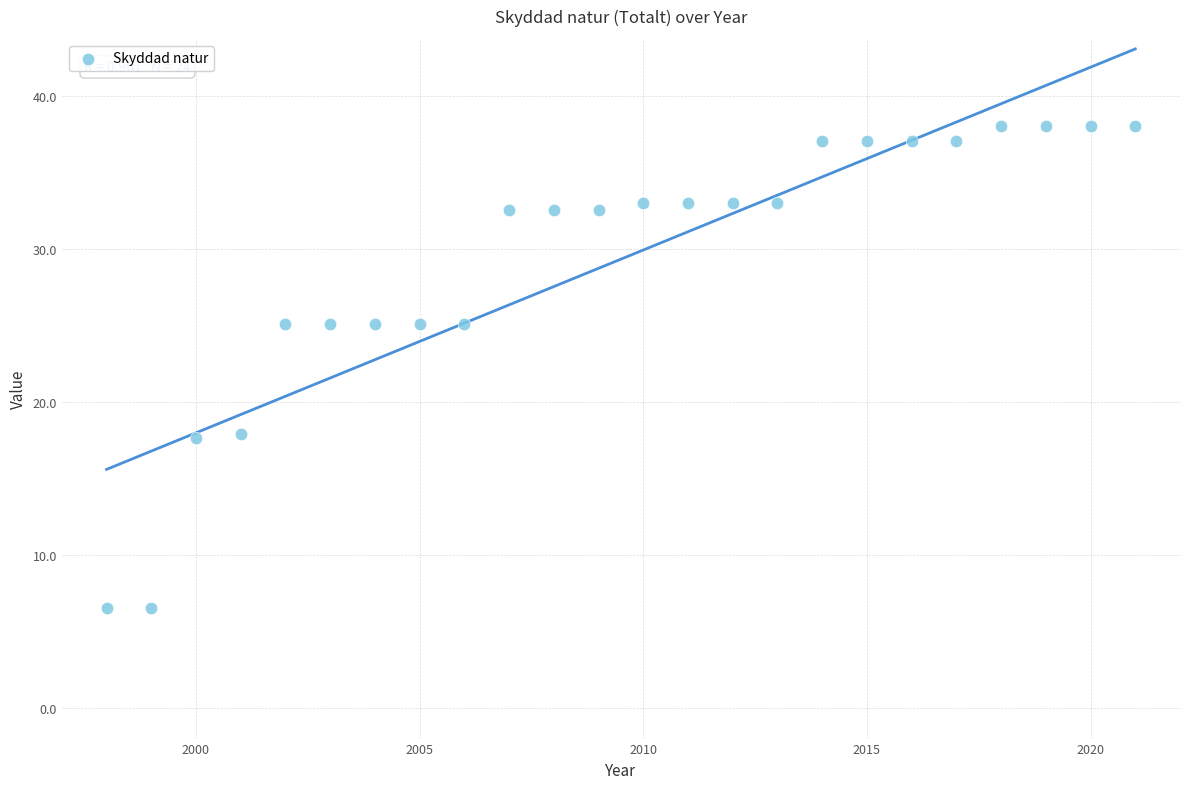

What is the range of Y values (max minus min)?

31.5